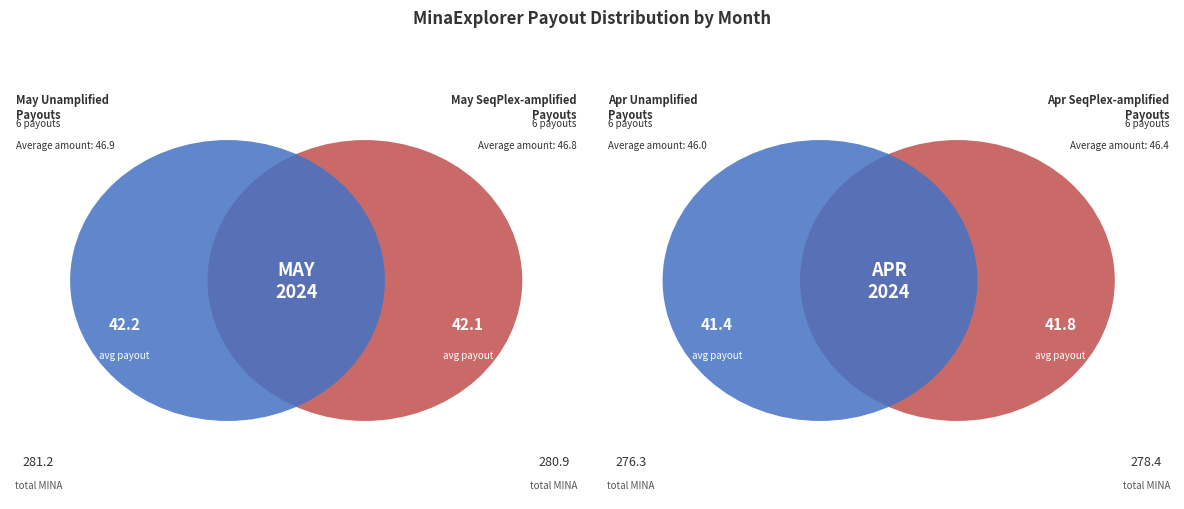

Does any single category account for the majority?

No